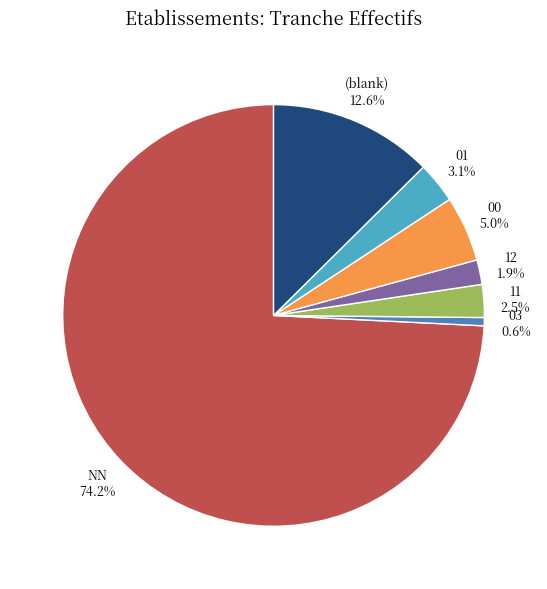

How much of the chart is everything except 00?

95.0%